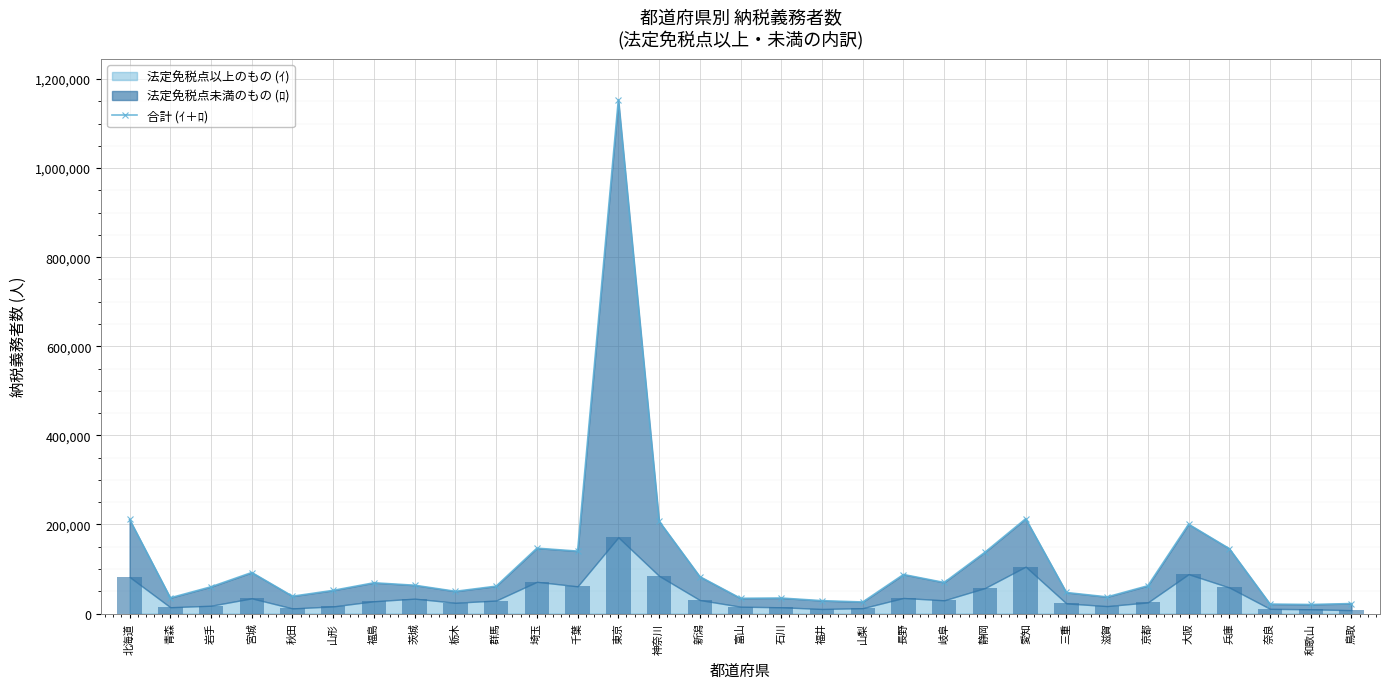

What is the maximum value shown in the chart?

1152969